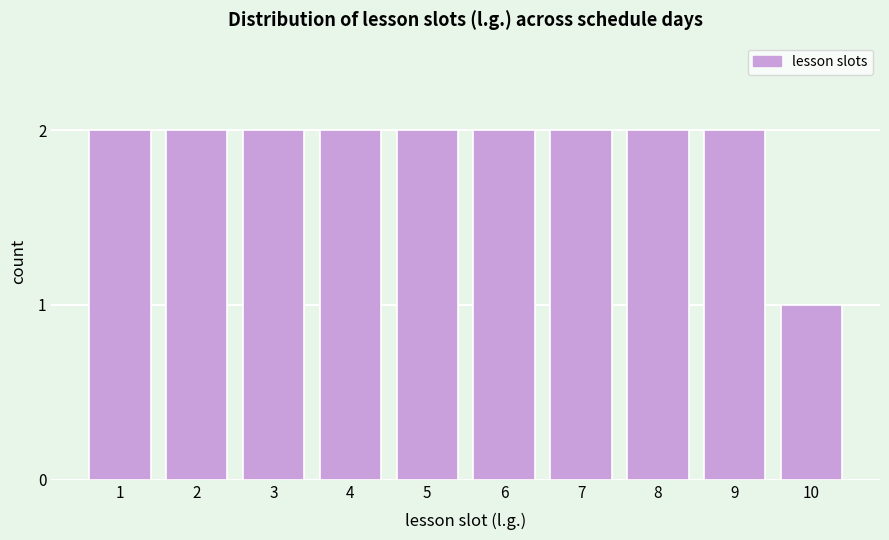

Reading left to right, extract all data points from this chart.

2	2	2	2	2	2	2	2	2	1